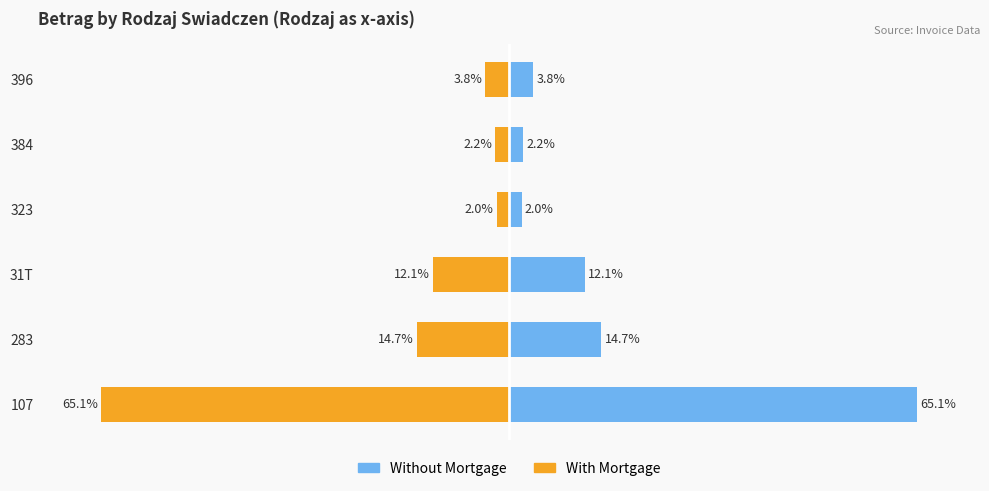

What is the maximum value shown in the chart?

65.1